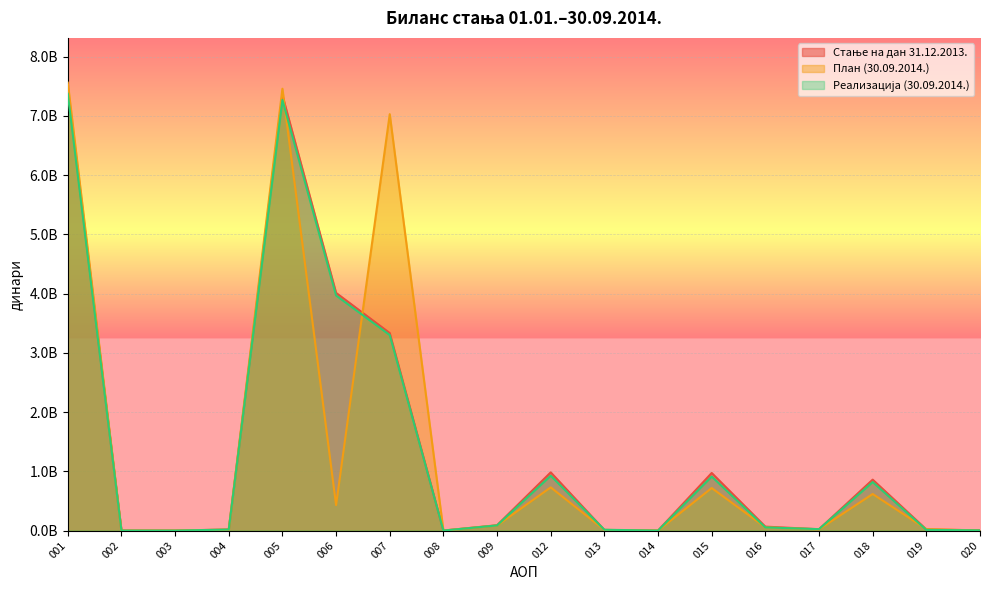

Is the value of План (30.09.2014.) at 013 greater than the value of Реализација (30.09.2014.) at 006?

No